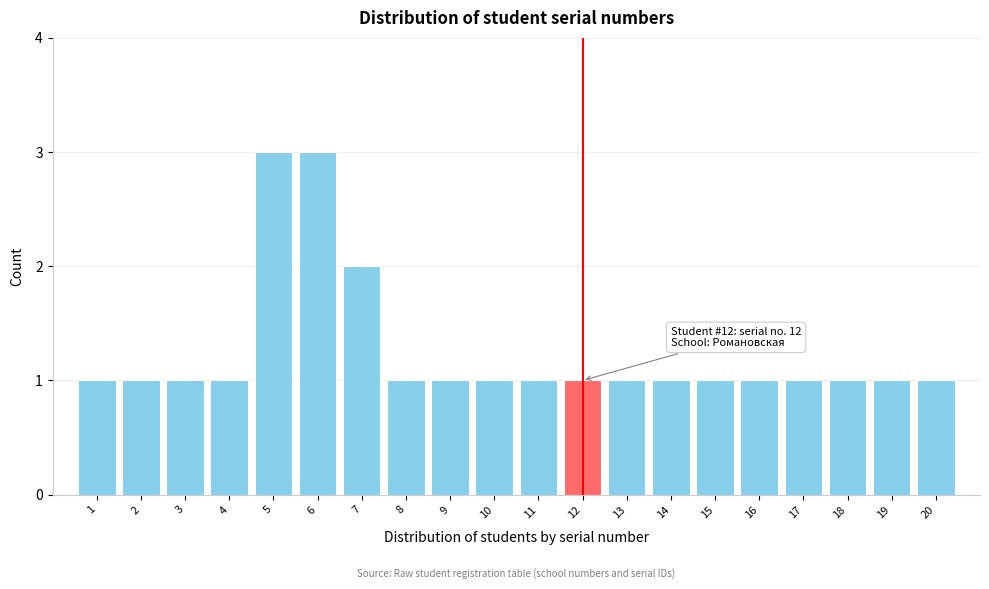

Reading left to right, what are all the values shown in this chart?

1=1	2=1	3=1	4=1	5=3	6=3	7=2	8=1	9=1	10=1	11=1	12=1	13=1	14=1	15=1	16=1	17=1	18=1	19=1	20=1